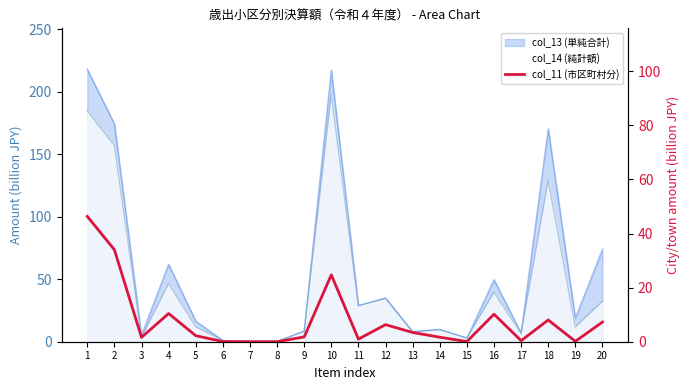

Is it true that the value at 15 is 0.1?

True